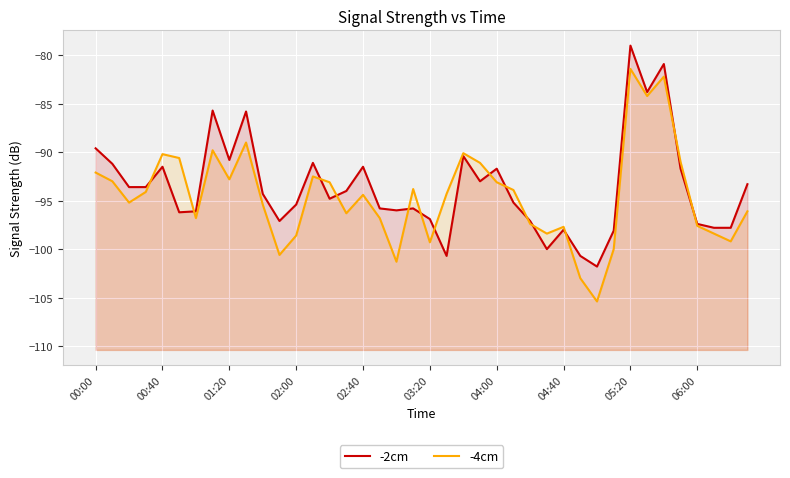

At which label is -2cm closest to -90?

00:00